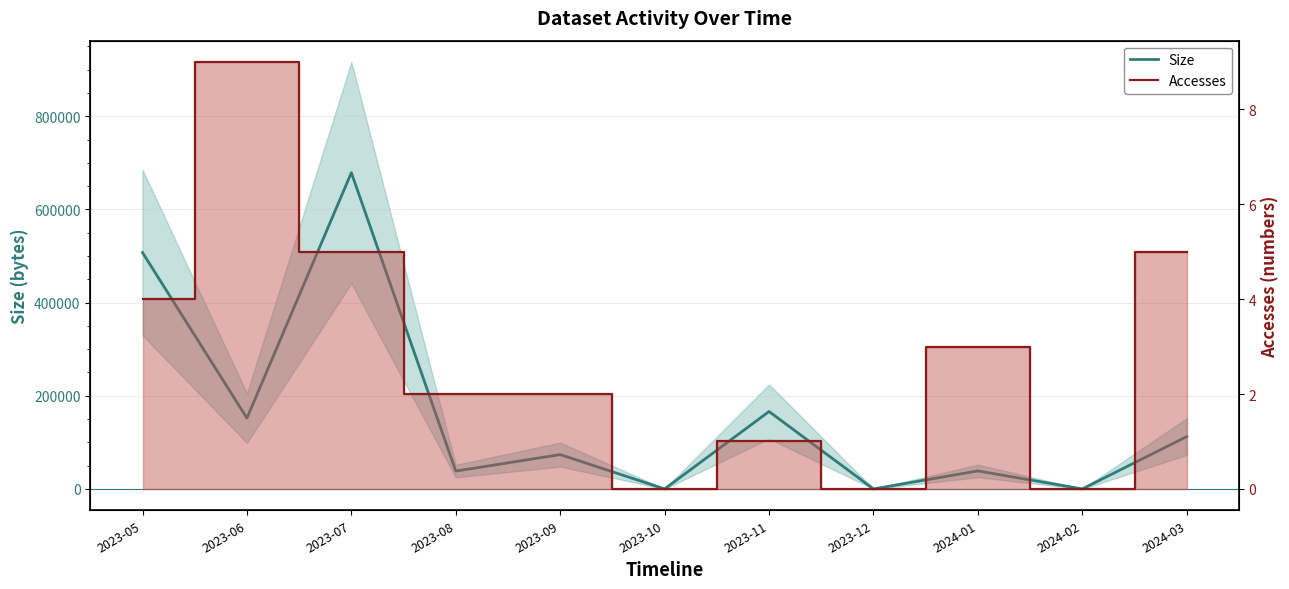

In Size, how many points are lower than both neighbors (excluding endpoints)?

5